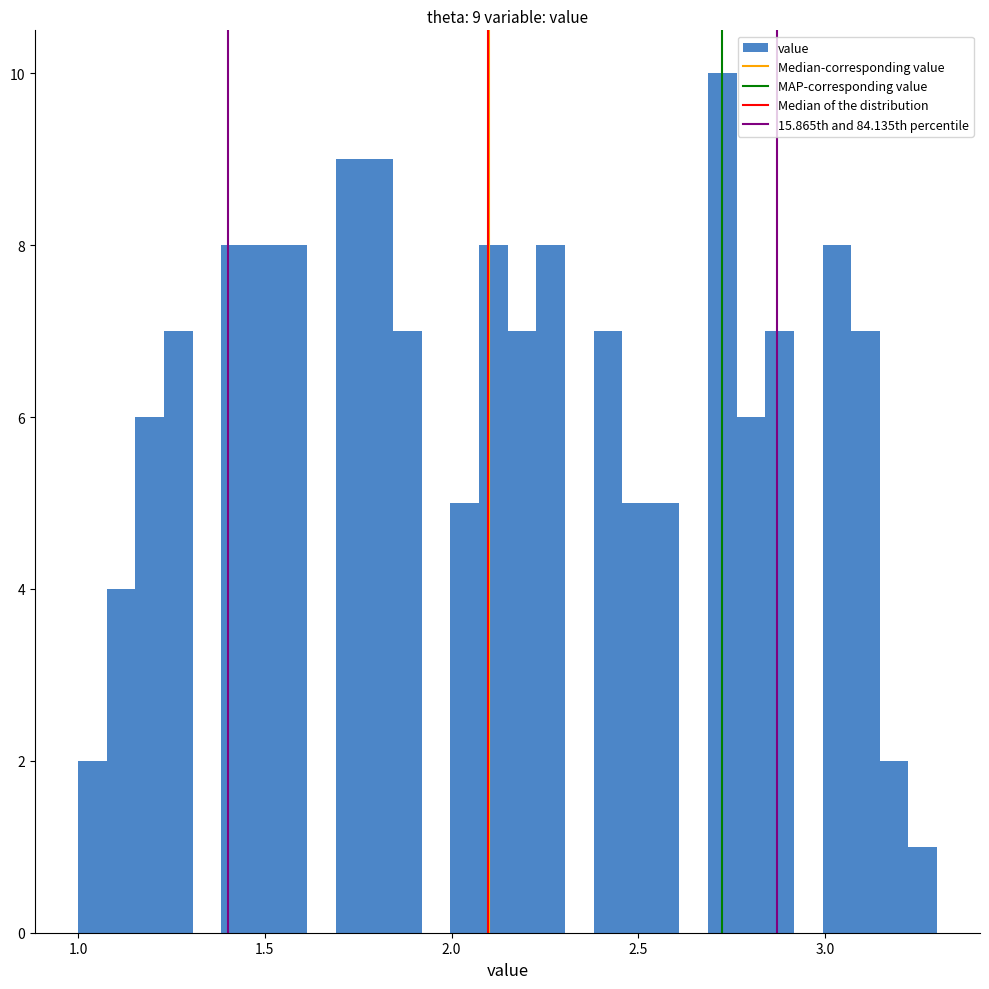

Read against the x-axis, roughly where is the centre of the tallest bar?

2.75